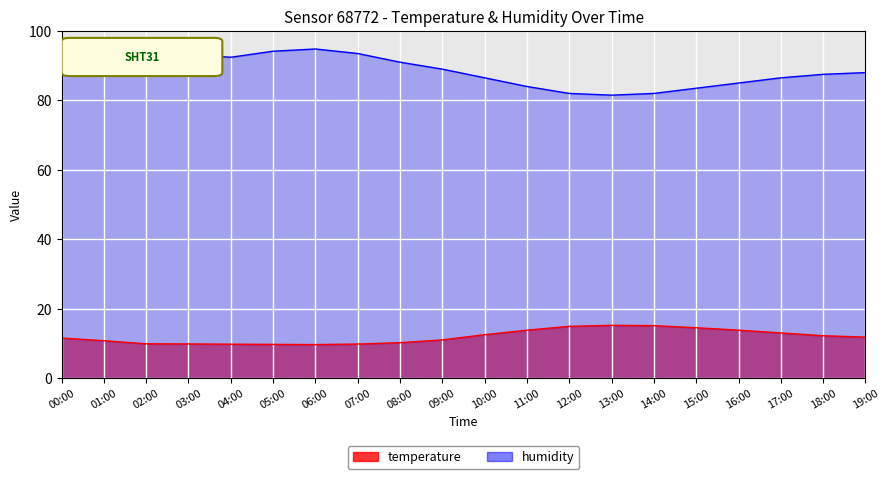

True or false: temperature and humidity intersect in this chart.

False